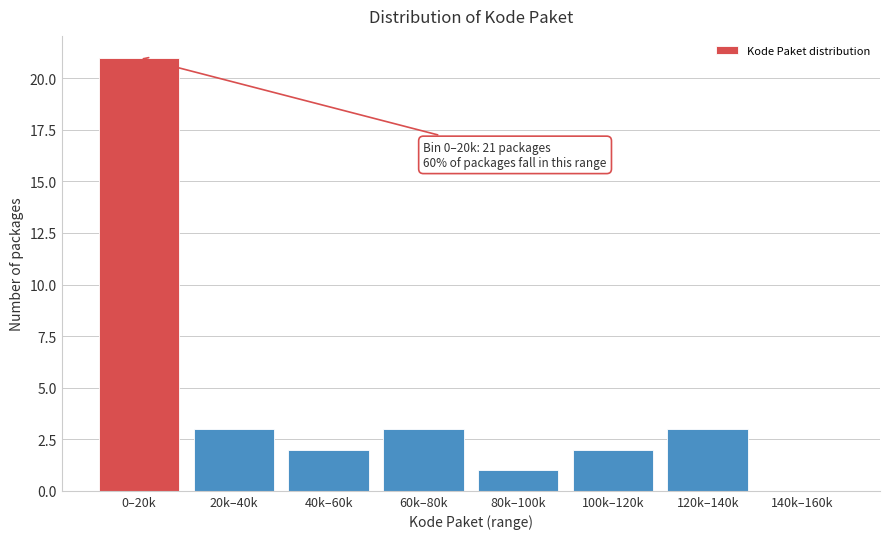

Reading right to left, list all the values displayed in this chart.

140k–160k=0	120k–140k=3	100k–120k=2	80k–100k=1	60k–80k=3	40k–60k=2	20k–40k=3	0–20k=21